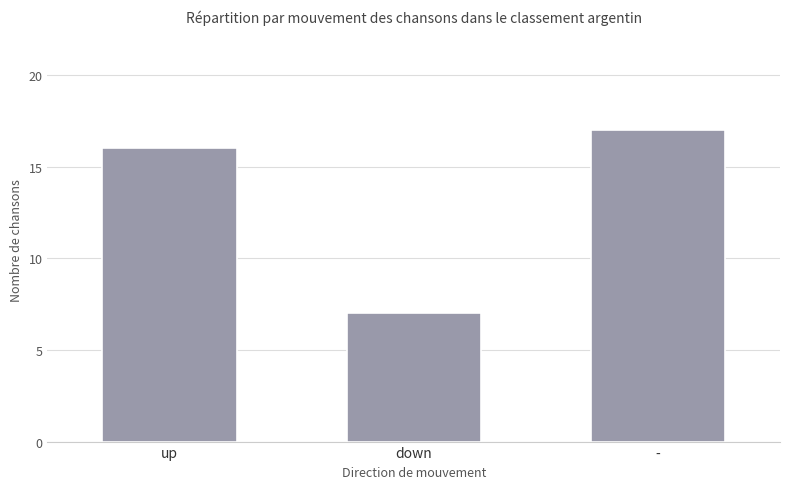

The chart shows a value of 3 at down. True or false?

False